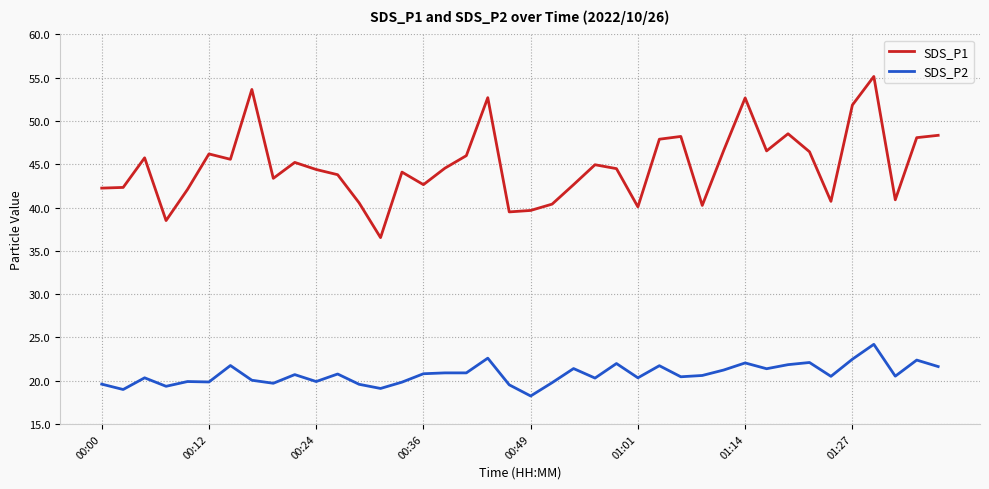

Which series has the largest range (max minus min)?

SDS_P1